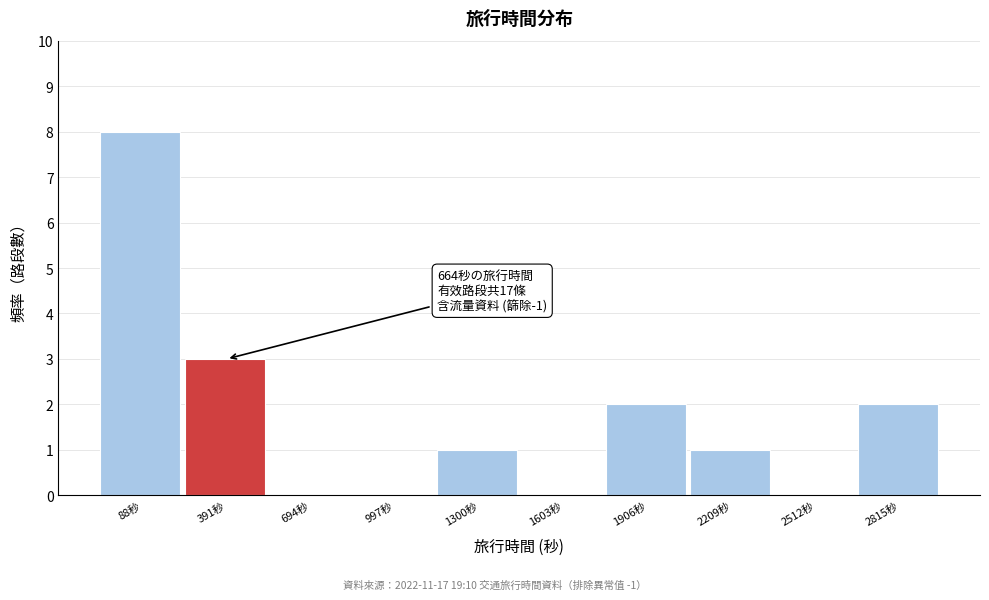

Reading left to right, extract all data points from this chart.

88秒=8	391秒=3	694秒=0	997秒=0	1300秒=1	1603秒=0	1906秒=2	2209秒=1	2512秒=0	2815秒=2